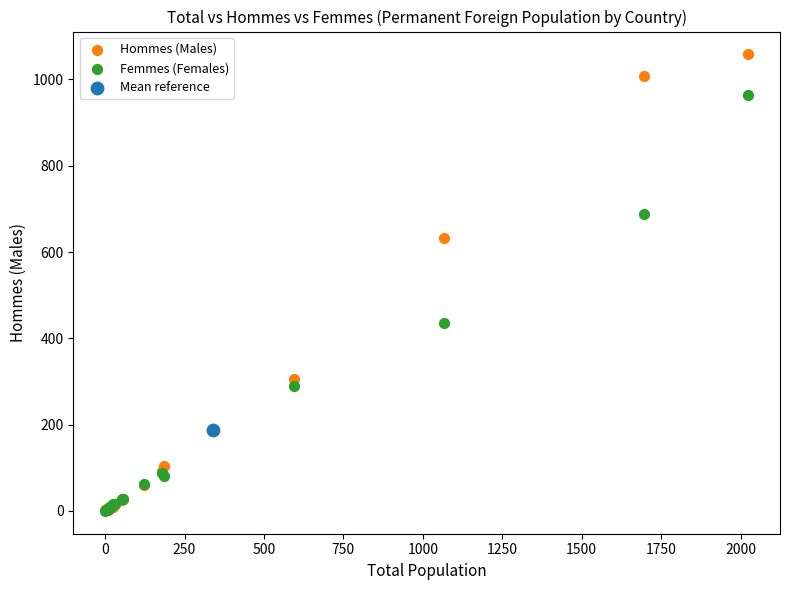

What are all the series names shown in the legend?

Hommes (Males), Femmes (Females), Mean reference